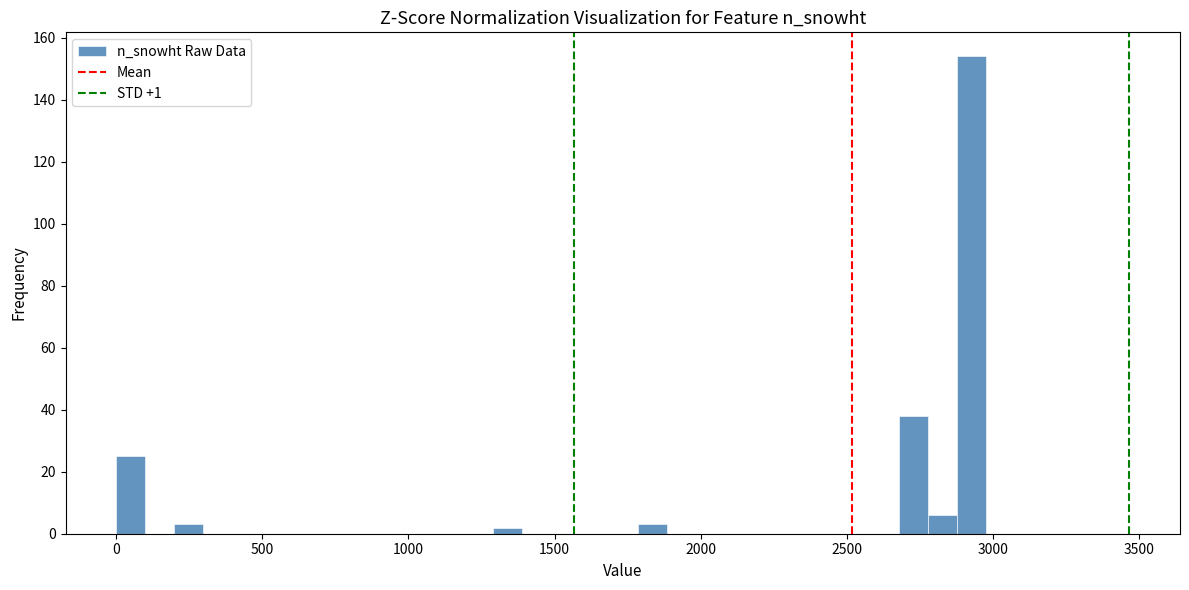

Around what value on the x-axis is the tallest bar? Give the approximate position of its centre, as read against the axis.

2950